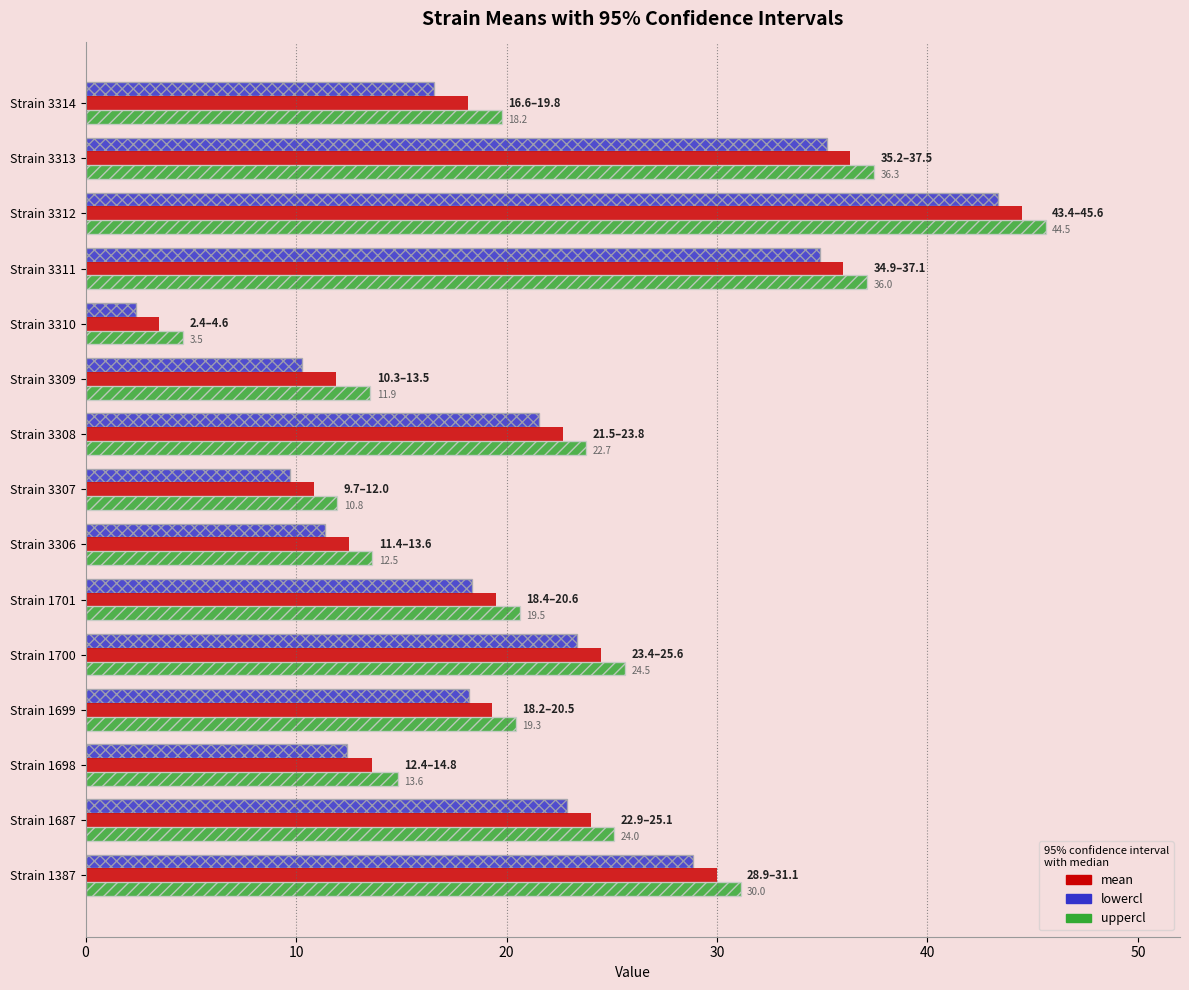

What is the difference between the maximum and minimum values in the uppercl series?

41.0